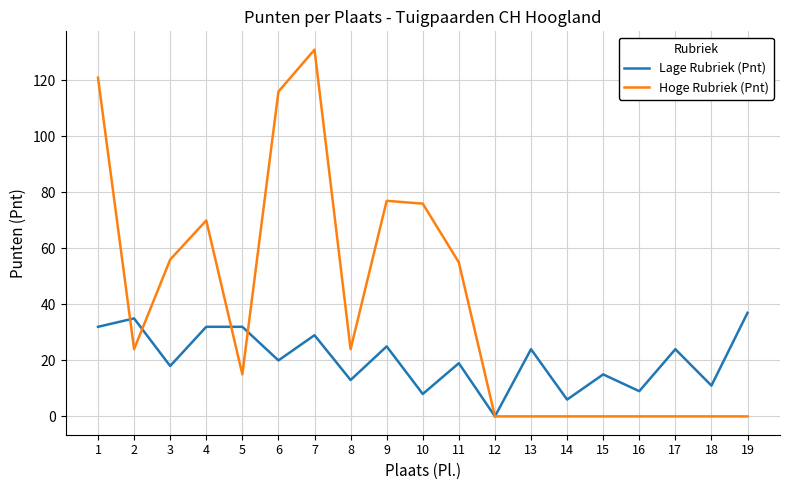

What is the difference between the highest and lowest values at 13?

24